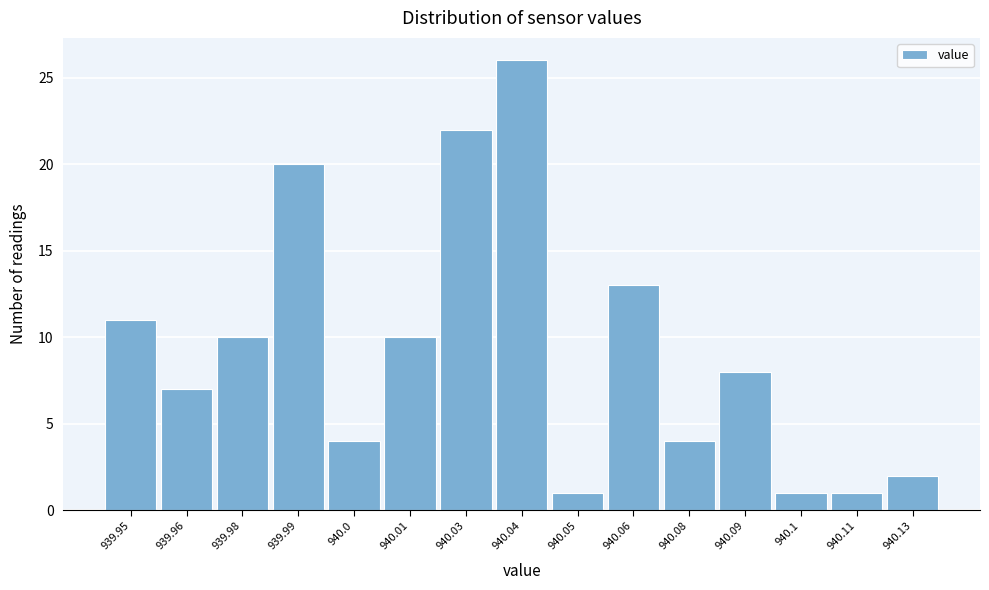

Reading right to left, list all the values displayed in this chart.

940.13=2	940.11=1	940.1=1	940.09=8	940.08=4	940.06=13	940.05=1	940.04=26	940.03=22	940.01=10	940.0=4	939.99=20	939.98=10	939.96=7	939.95=11